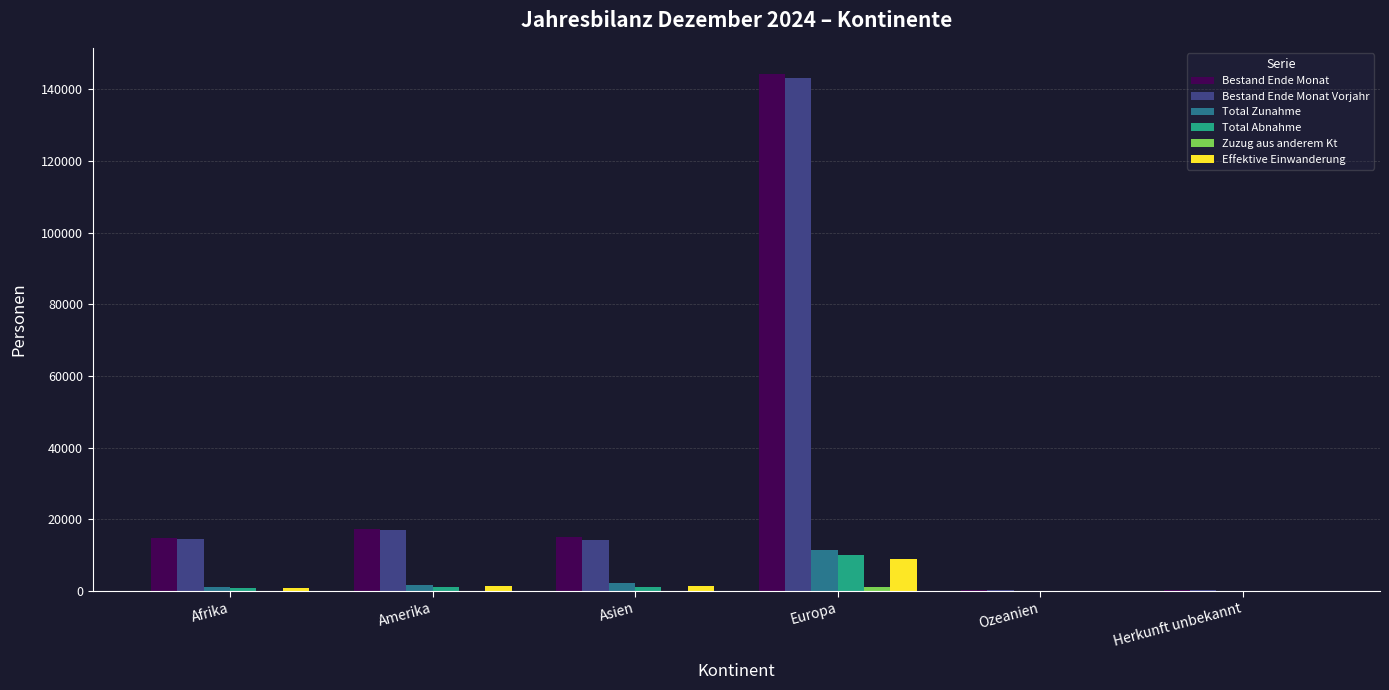

How many data points does each series have?

6